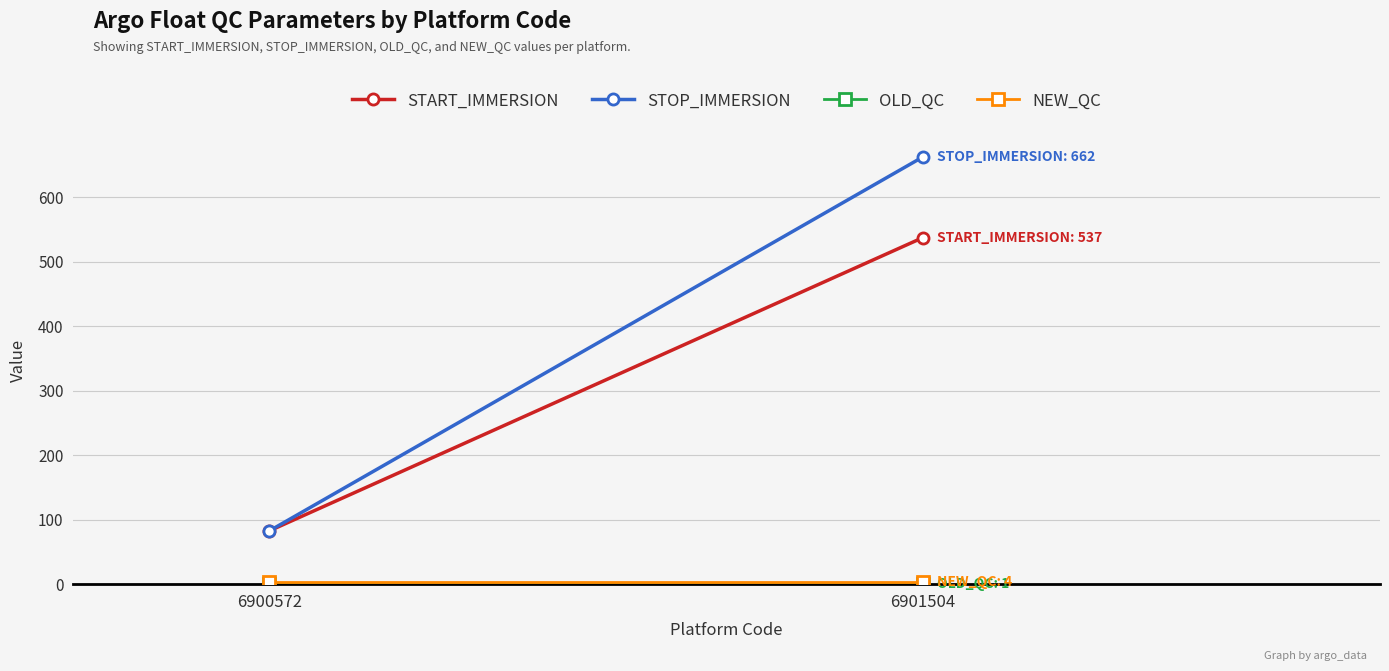

Is the value of START_IMMERSION at 6900572 greater than the value of OLD_QC at 6900572?

Yes